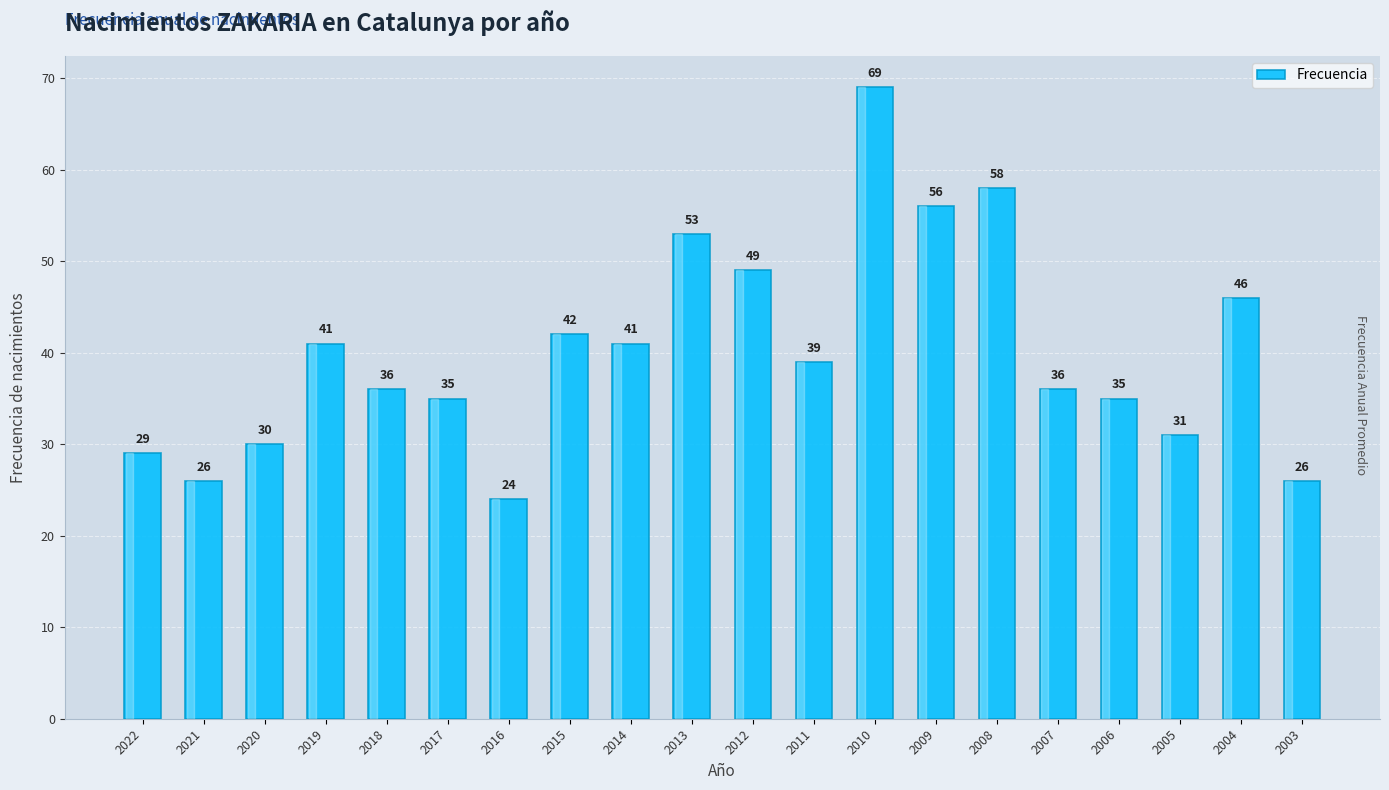

The chart shows a value of 35 at 2017. True or false?

True